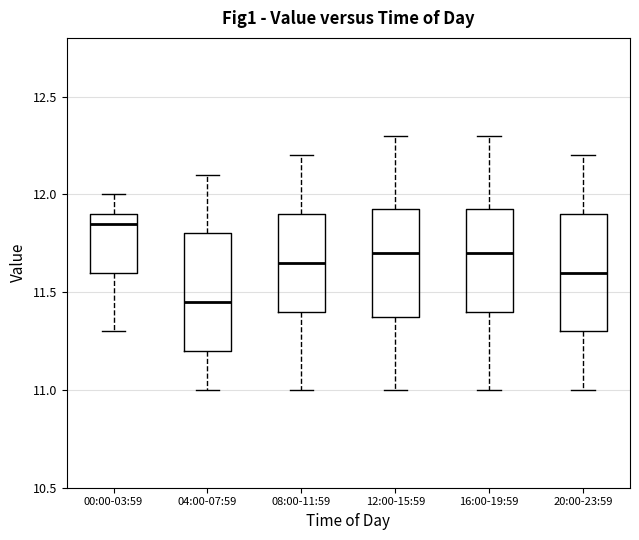

Where does the upper whisker of the box for 00:00-03:59 end on the y-axis? The values are not printed on the chart, so give them approximately, as read against the axis.

12.00